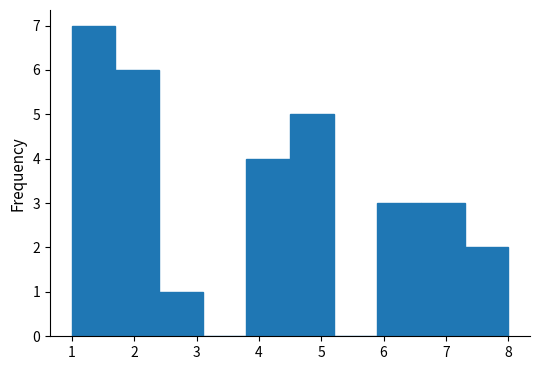

Over which range of the x-axis is the bar tallest?

1.0 to 1.7